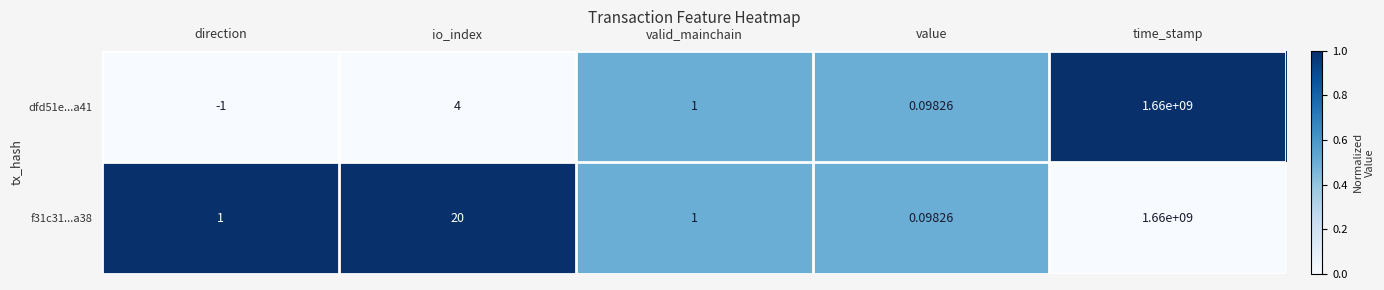

At which label does f31c31...a38 reach its minimum?

value